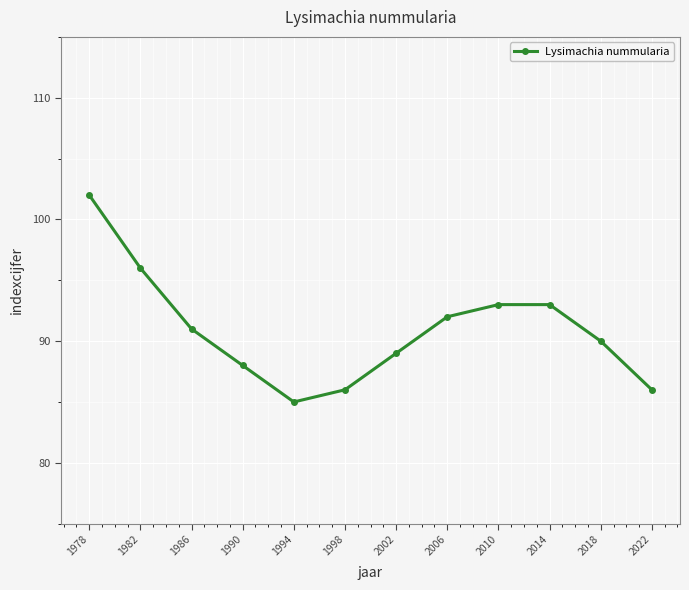

Is it true that the value at 2002 is 89?

True